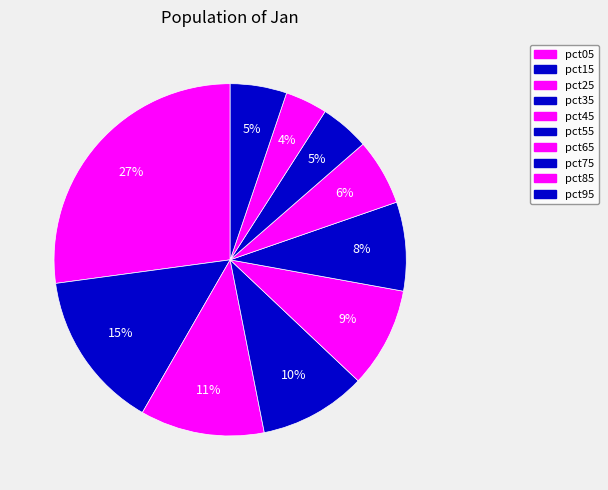

How many segments does this pie chart have?

10